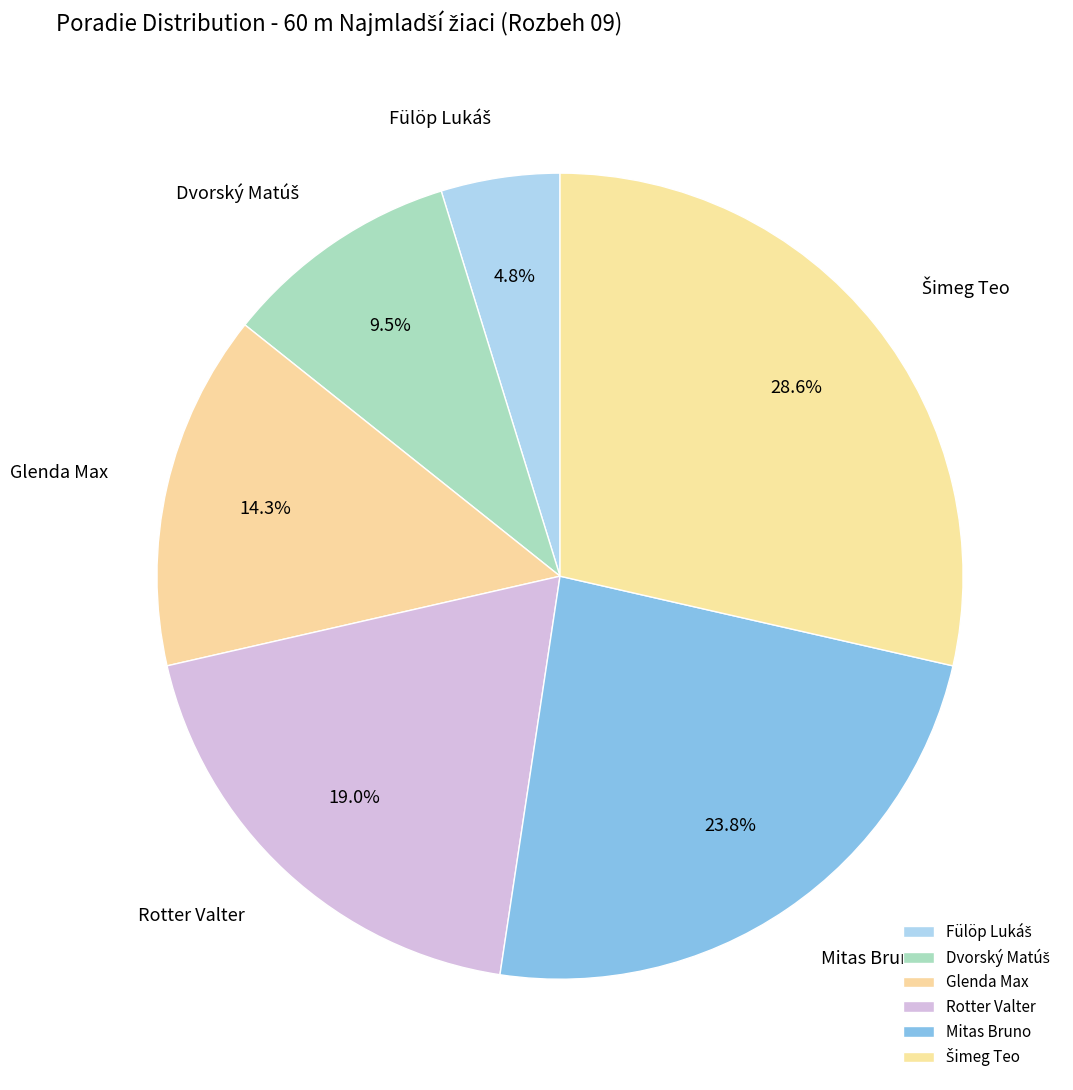

Is Glenda Max the majority of the pie?

No